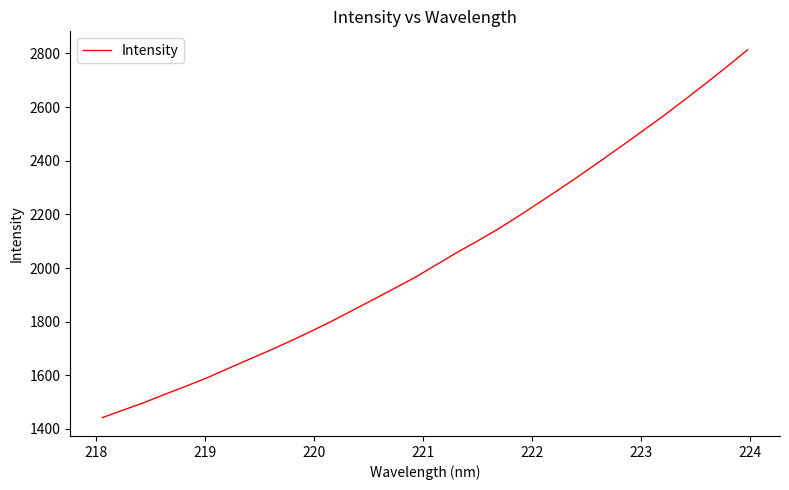

What is the difference between the maximum and minimum values?

1371.6